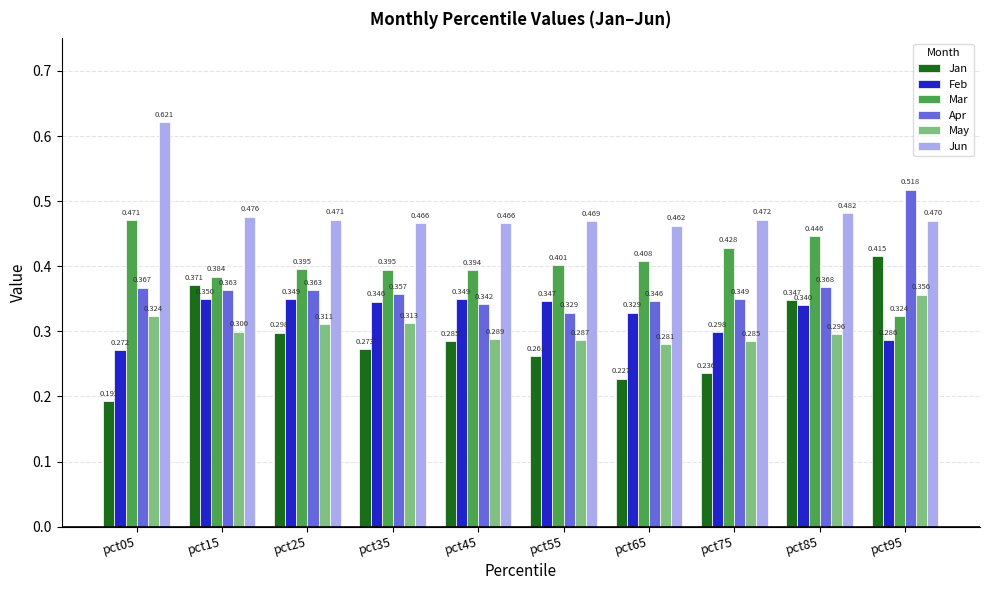

Which label corresponds to the smallest value in the chart?

pct05